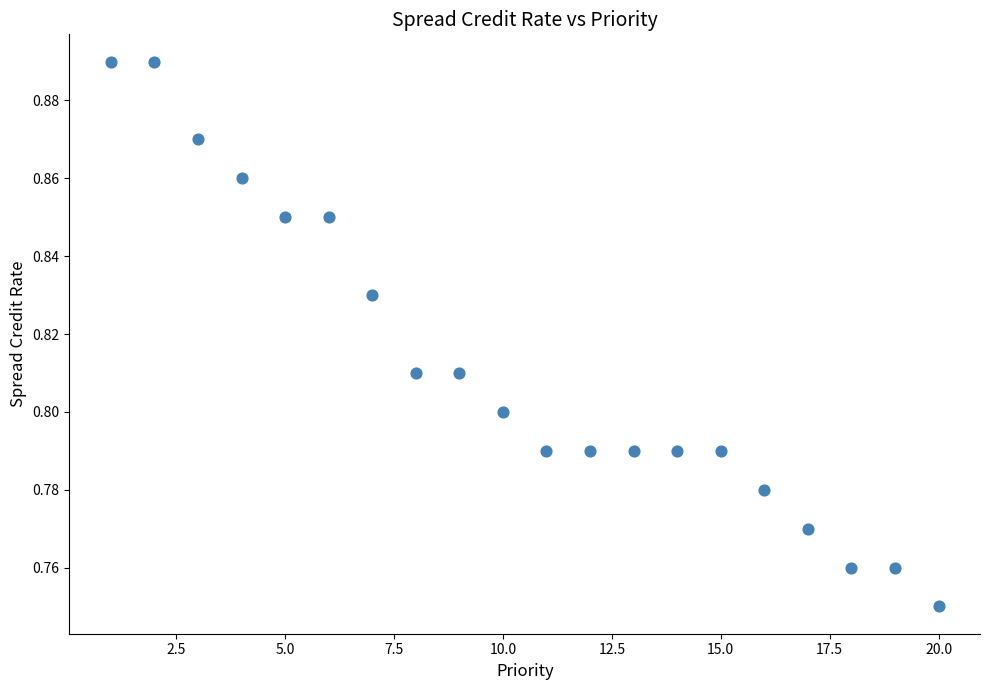

What is the range of X values (max minus min)?

19.0